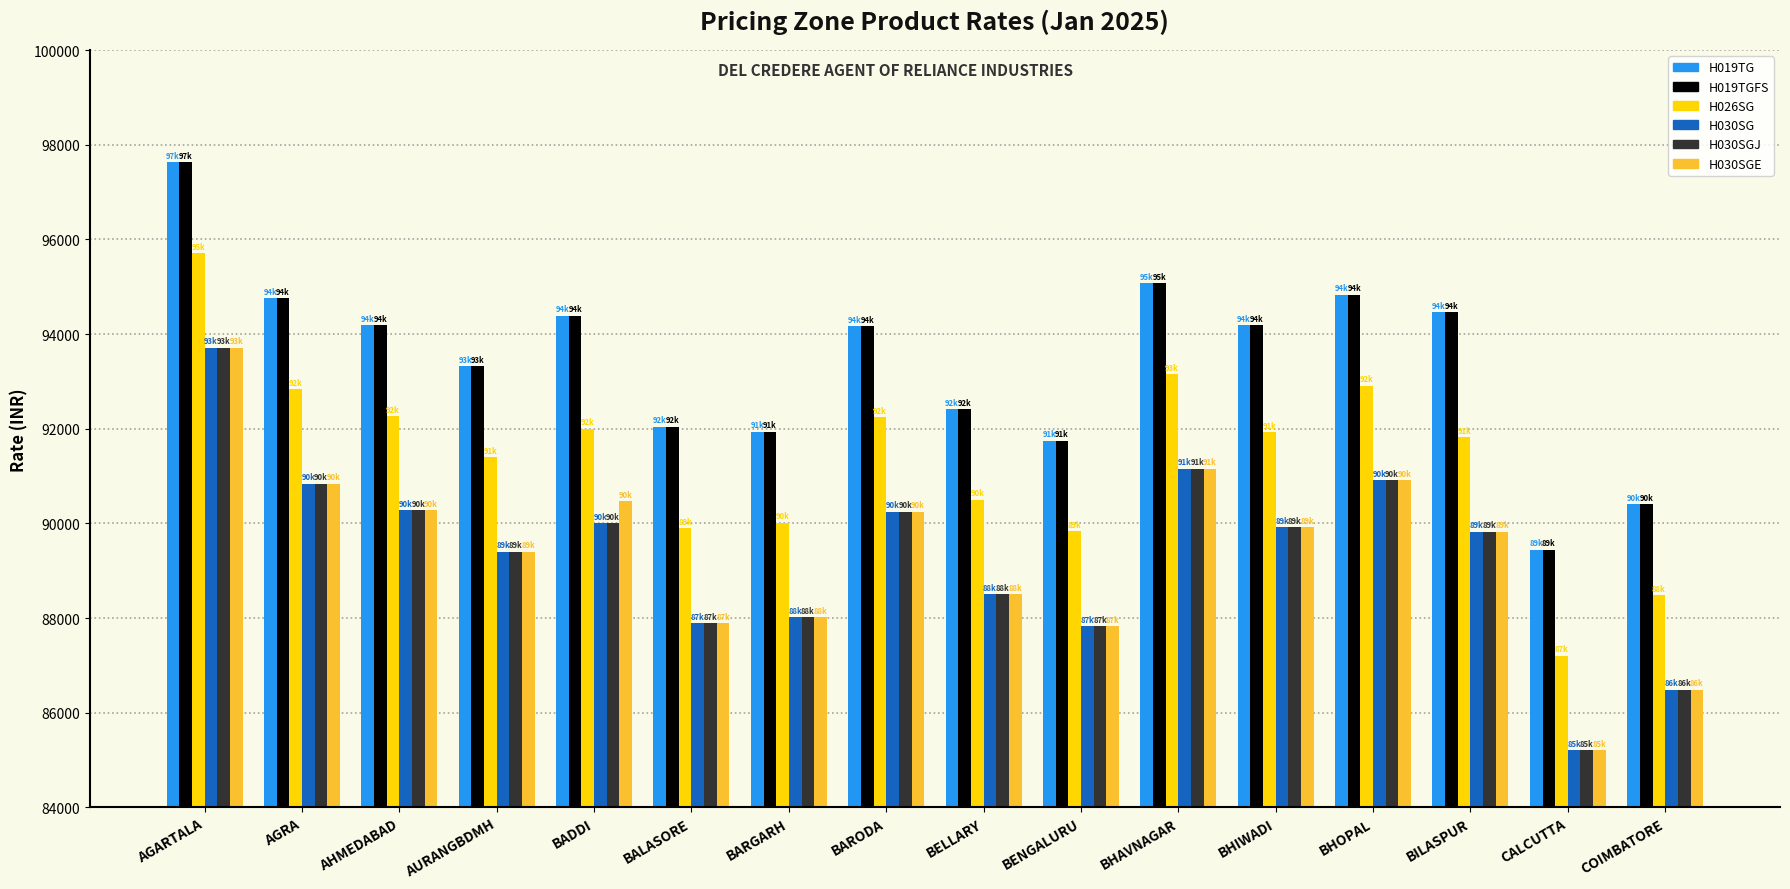

What is the average value of the H030SGE series?

89420